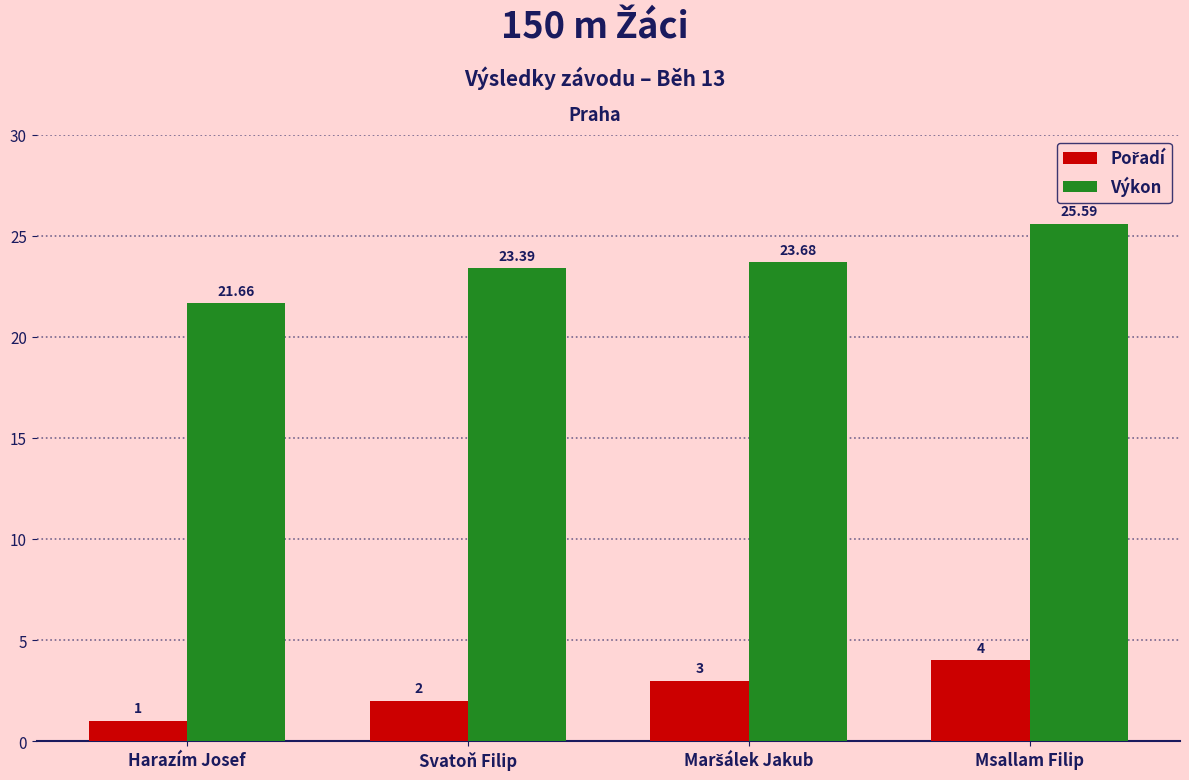

What is the spread (max minus min) of values at Harazím Josef?

20.7